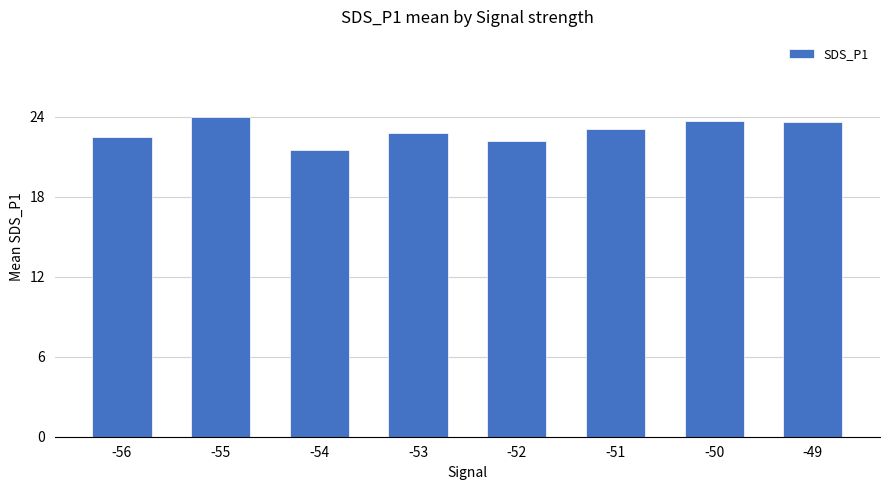

What is the ratio of the value at -54 to the value at -52?

1.0